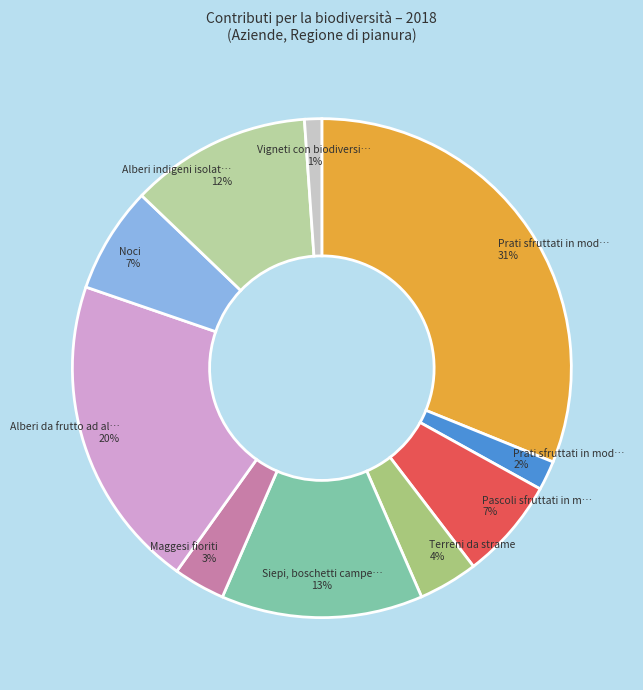

To the nearest percent, what is the difference between the largest and smallest slice percentages?

30%